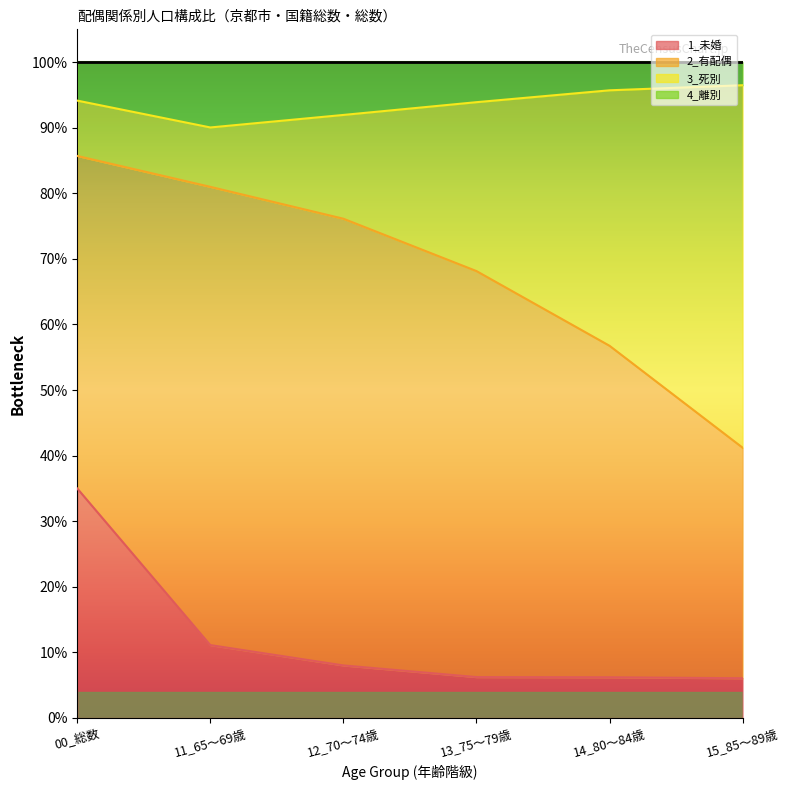

The 4_離別 series shows 95.7 at 14_80～84歳. True or false?

True